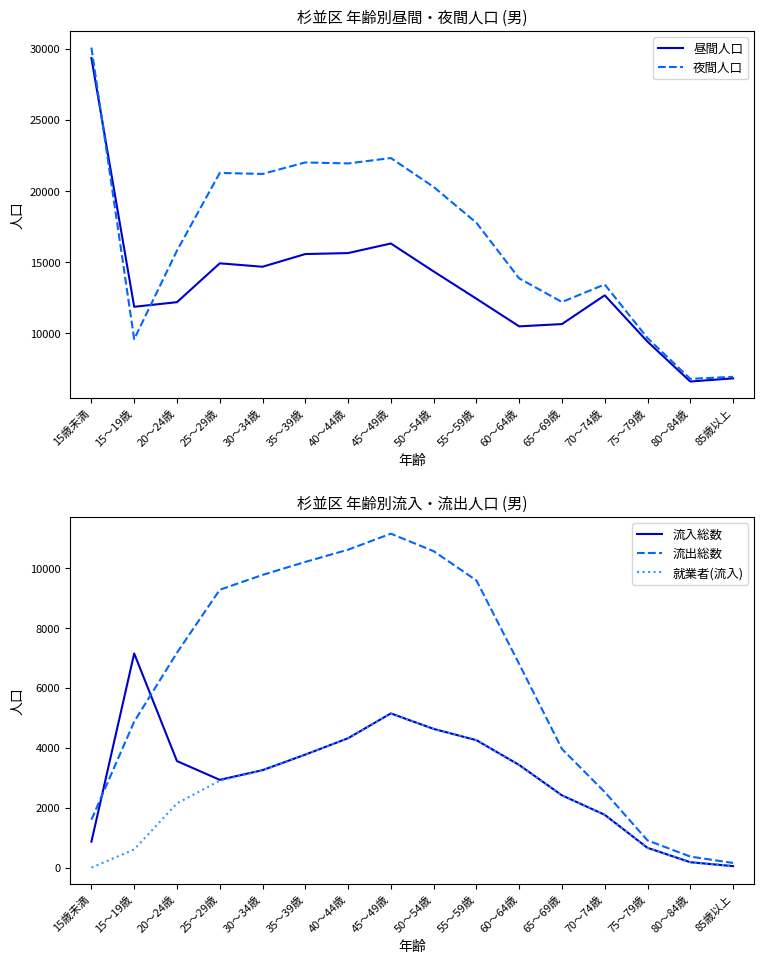

In 流出総数, how many points are higher than both neighbors (excluding endpoints)?

1